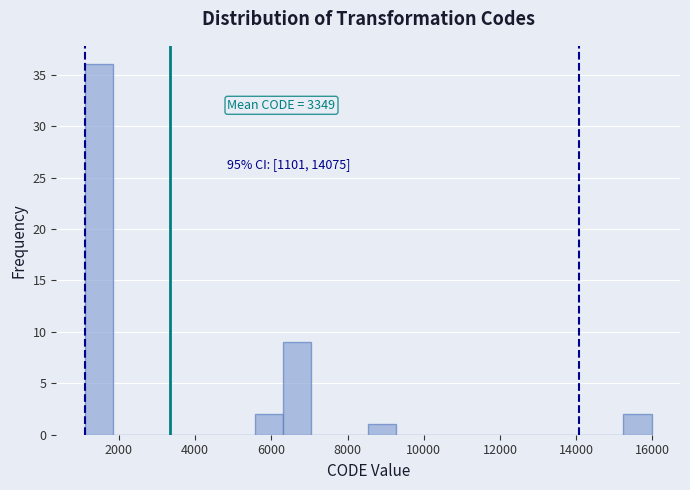

Around what value on the x-axis is the tallest bar? Give the approximate position of its centre, as read against the axis.

1400